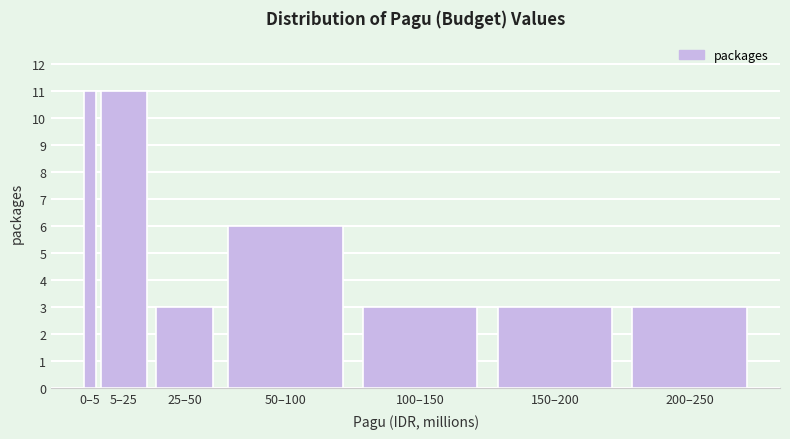

Reading right to left, transcribe all the data shown in this chart.

200–250=3	150–200=3	100–150=3	50–100=6	25–50=3	5–25=11	0–5=11